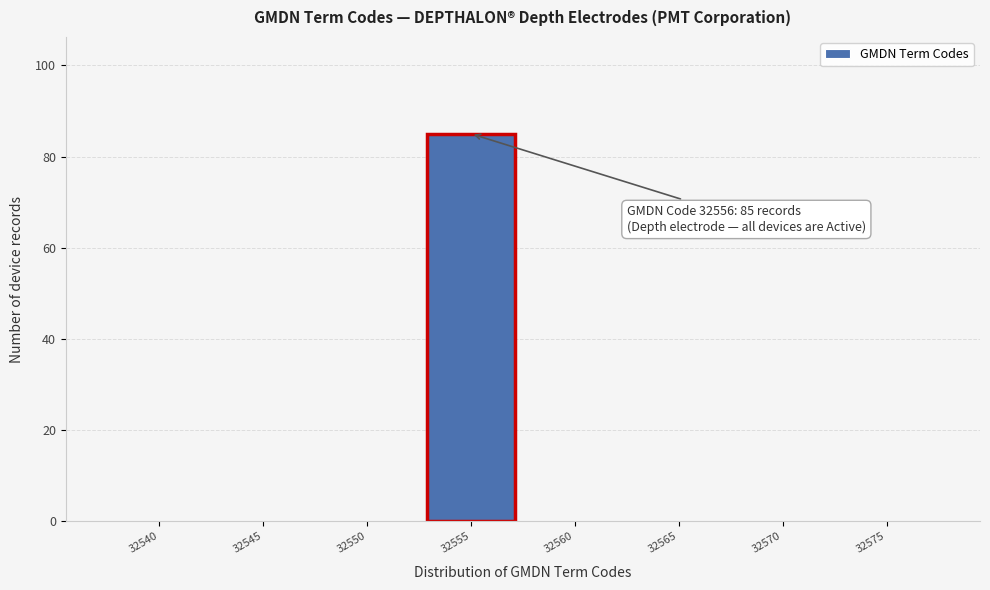

Reading right to left, transcribe all the data shown in this chart.

32575=0	32570=0	32565=0	32560=0	32555=85	32550=0	32545=0	32540=0